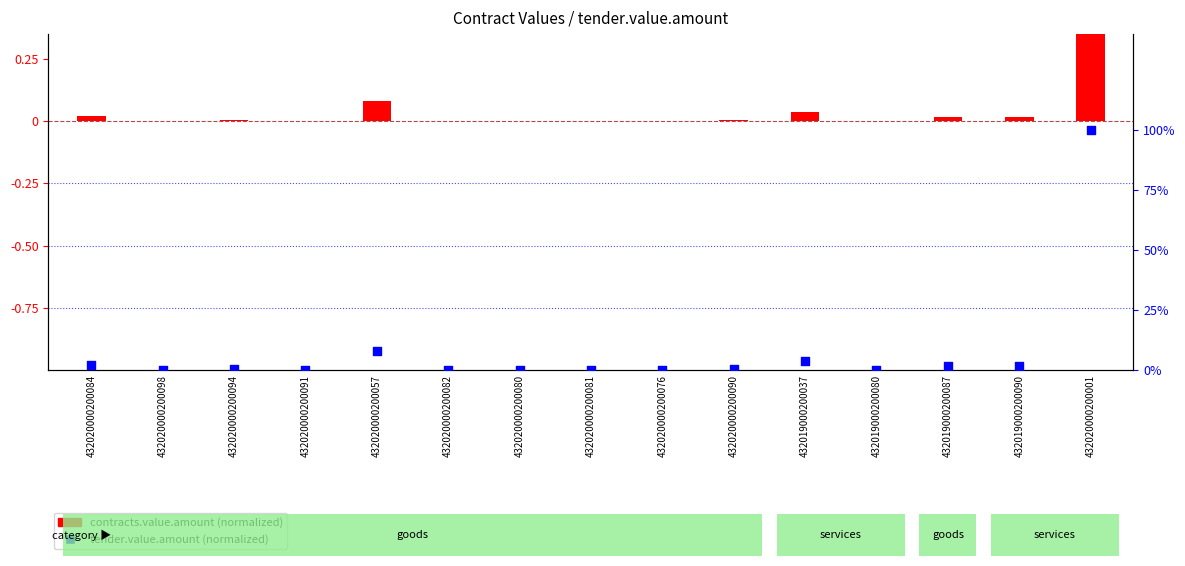

Which series has the largest Y range (max minus min)?

contracts.value.amount (normalized)